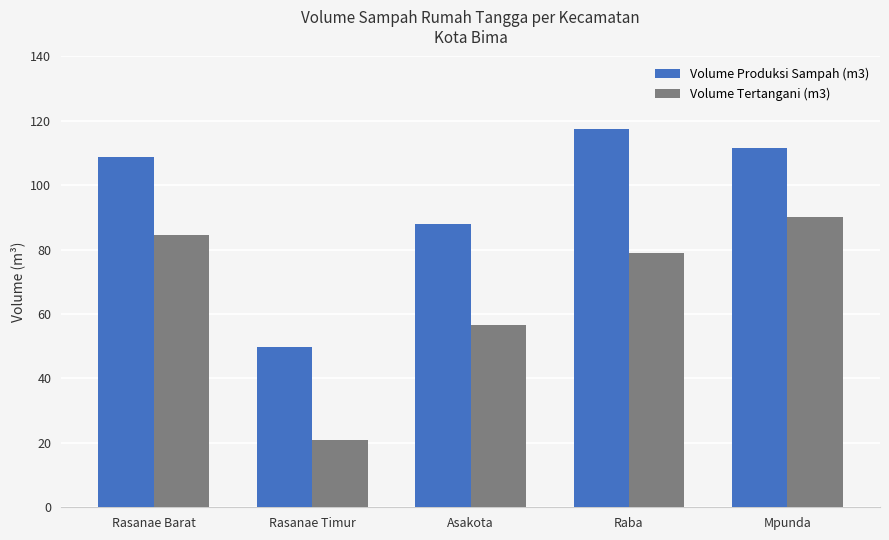

What is the maximum value for Volume Tertangani (m3)?

90.0